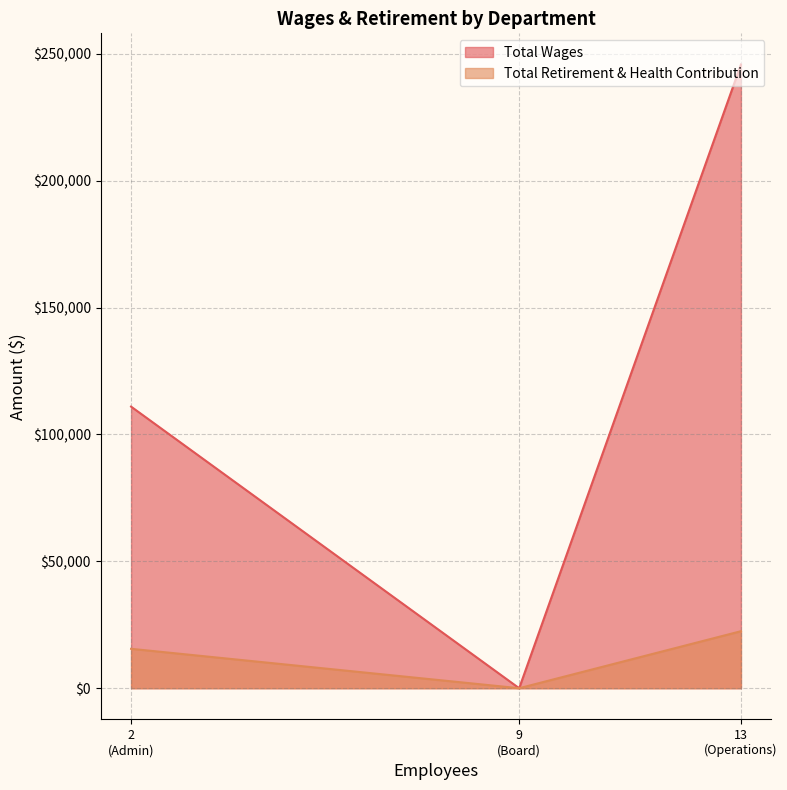

At which label is Total Wages closest to 122886?

2
(Admin)